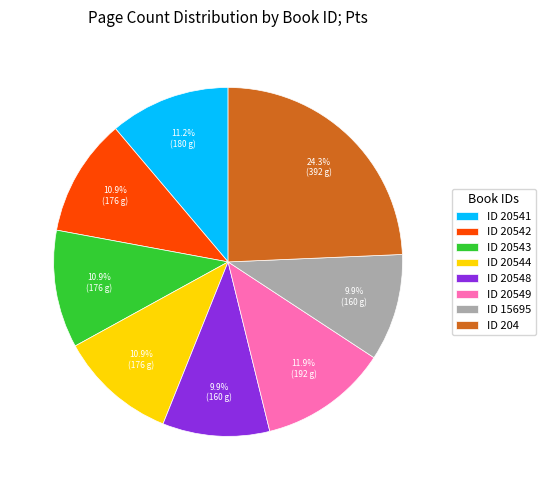

Which has a higher value, ID 20543 or ID 20549?

ID 20549